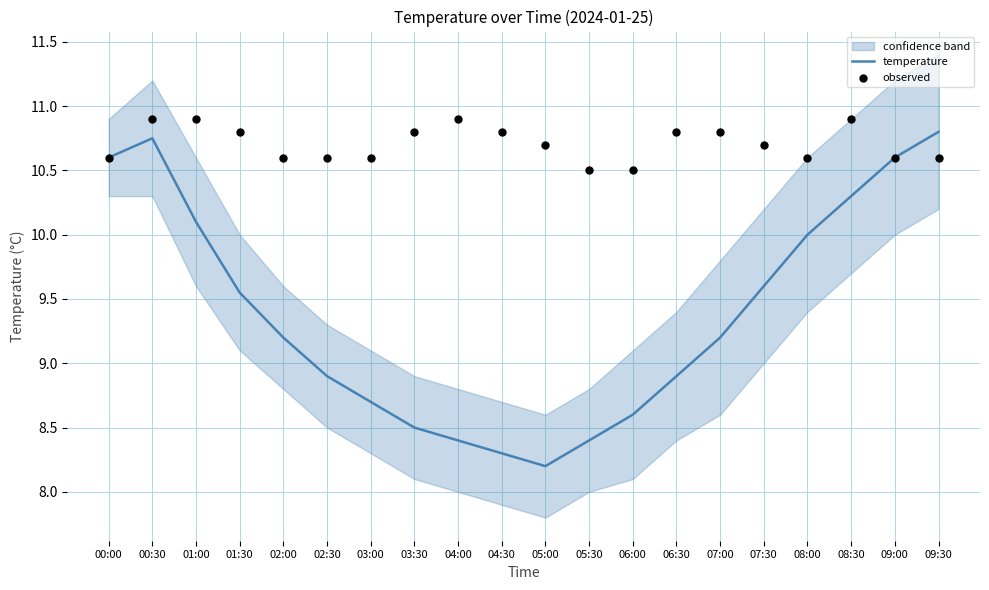

What are all the series names shown in the legend?

temperature, observed